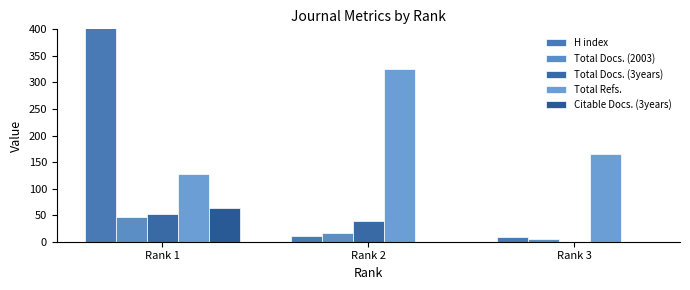

What is the average value of the Total Docs. (2003) series?

23